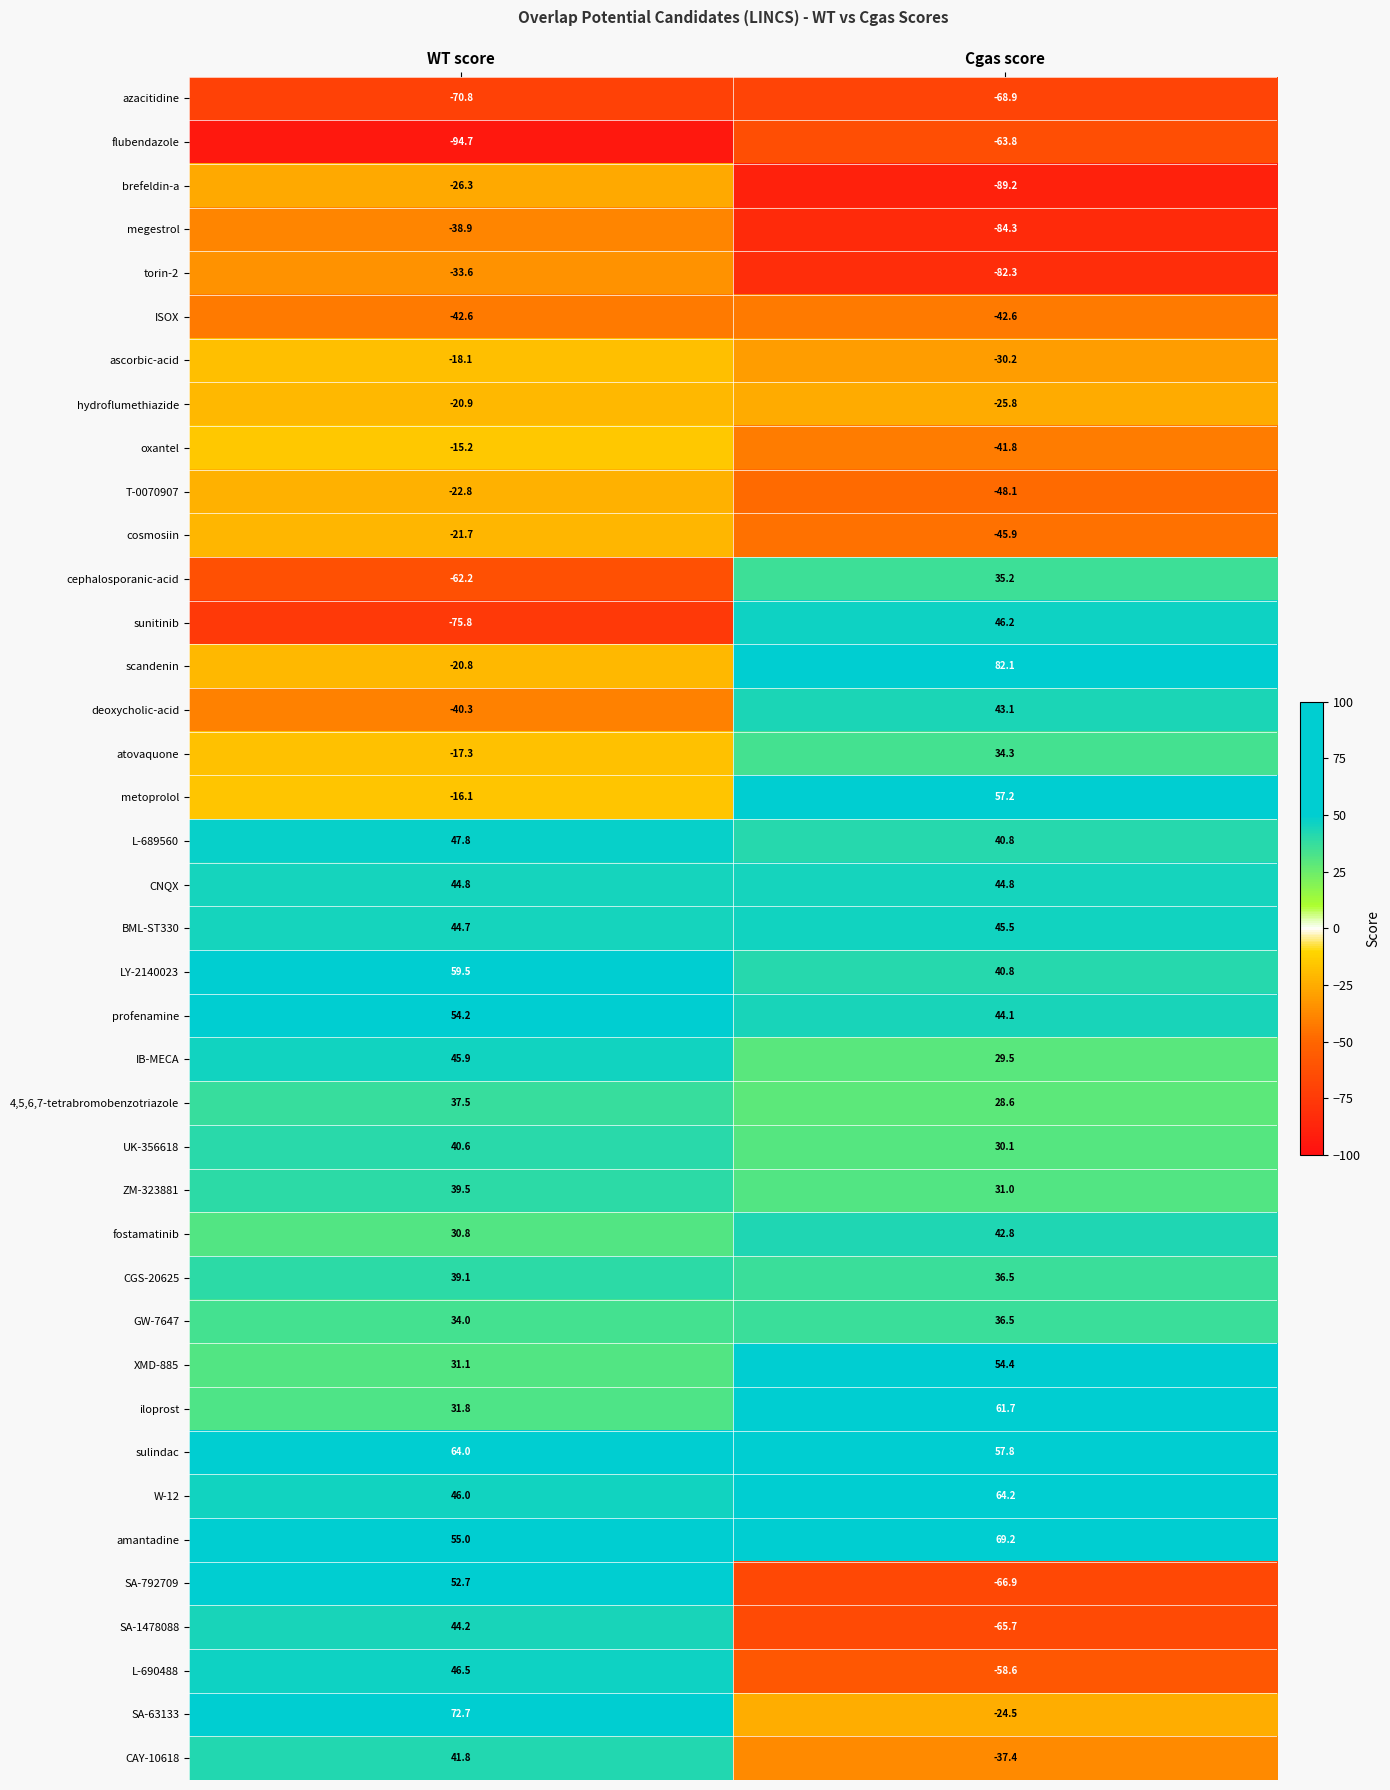

Where is cephalosporanic-acid nearest to the value -13?

Cgas score